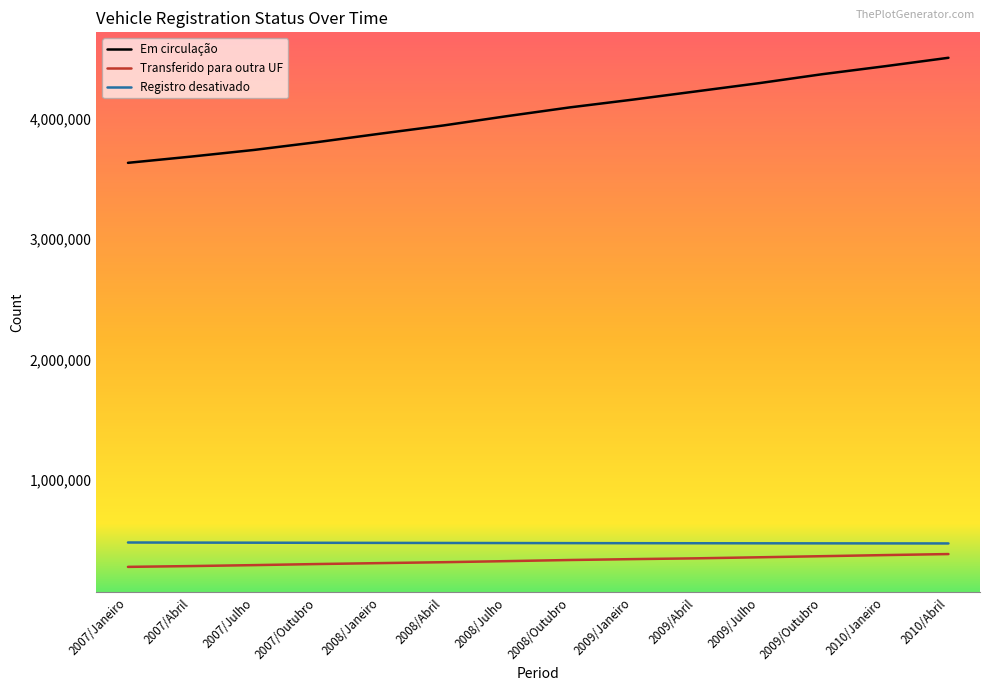

What is the spread (max minus min) of values at 2007/Outubro?

3504588